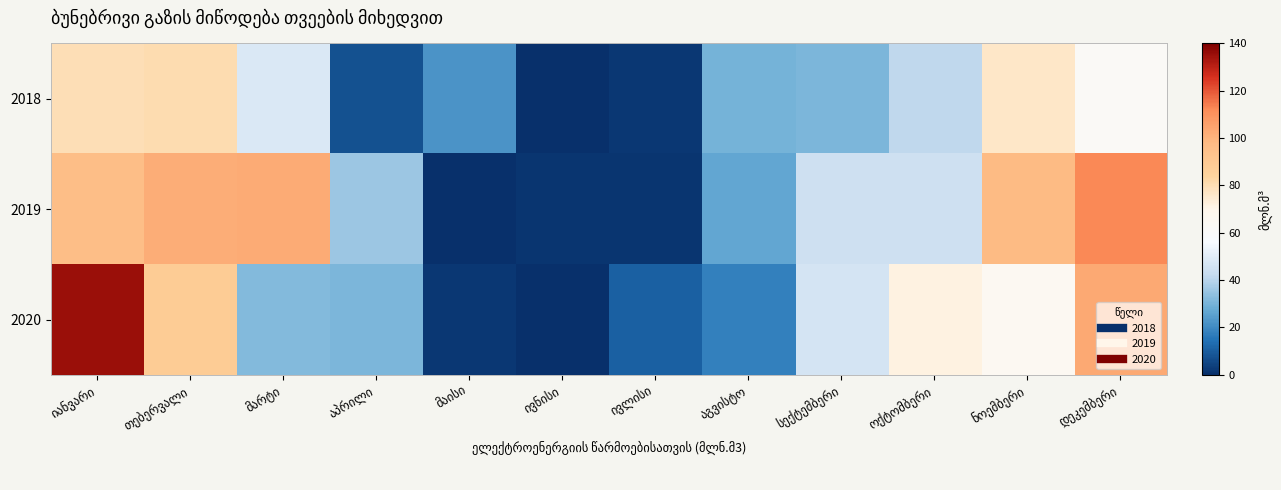

The 2018 series shows 11.4 at აპრილი. True or false?

False